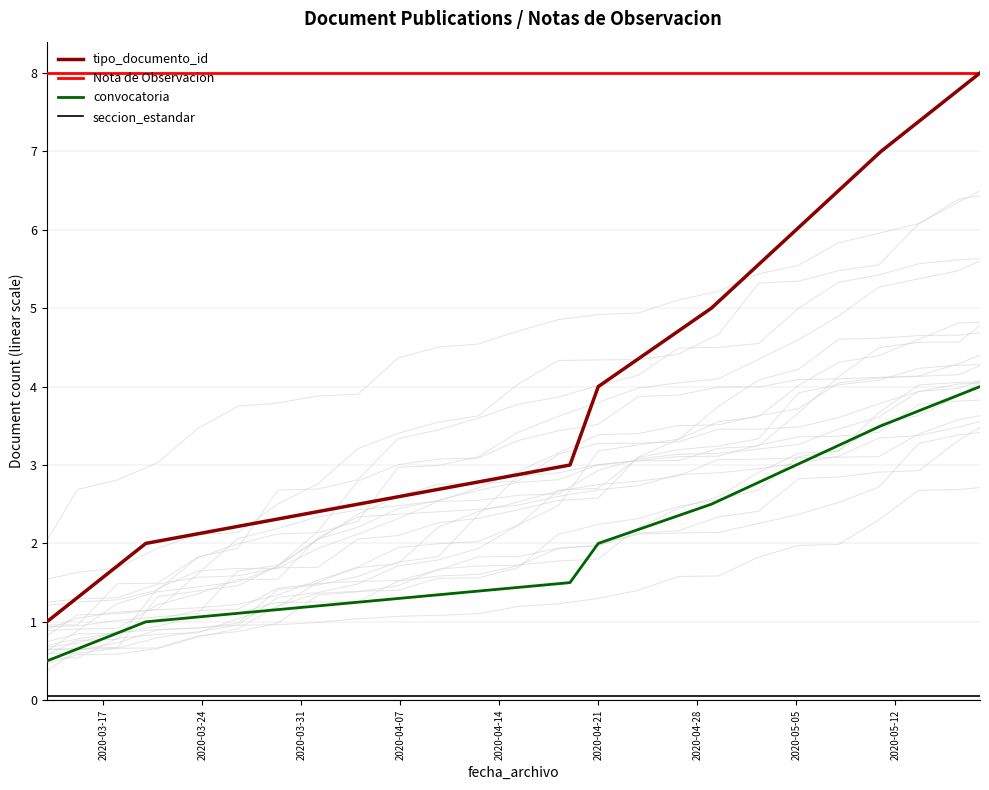

True or false: convocatoria and Nota de Observacion cross at least once.

False